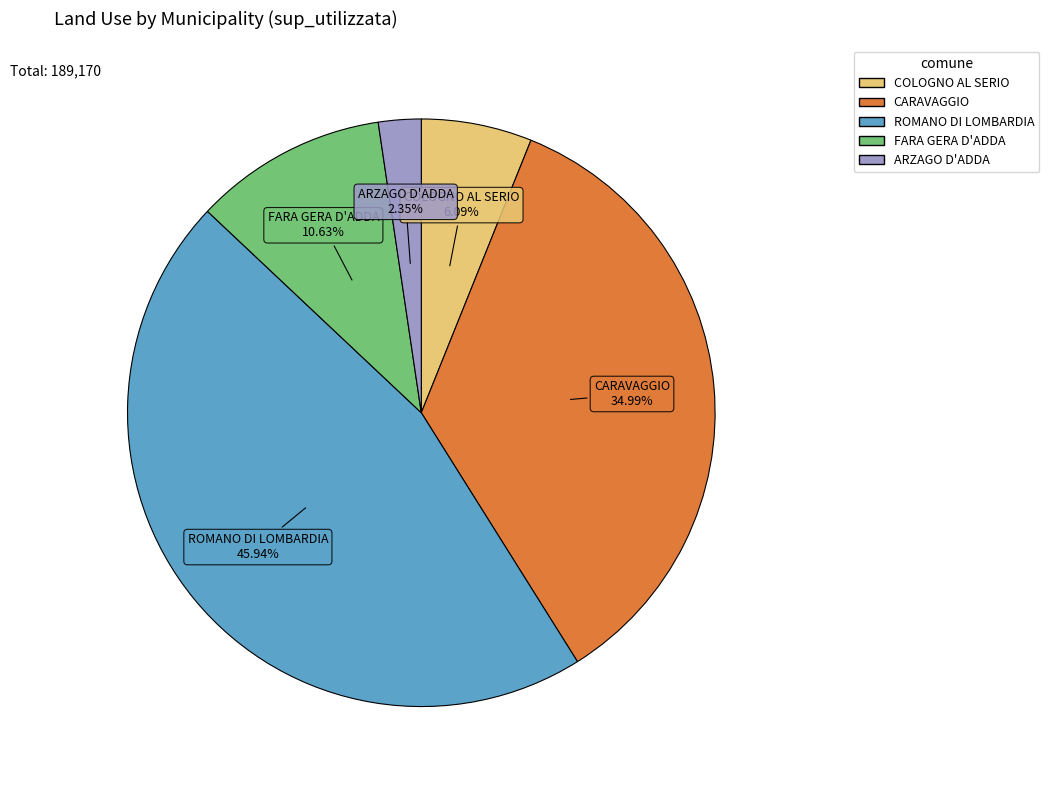

Does any single category account for the majority?

No